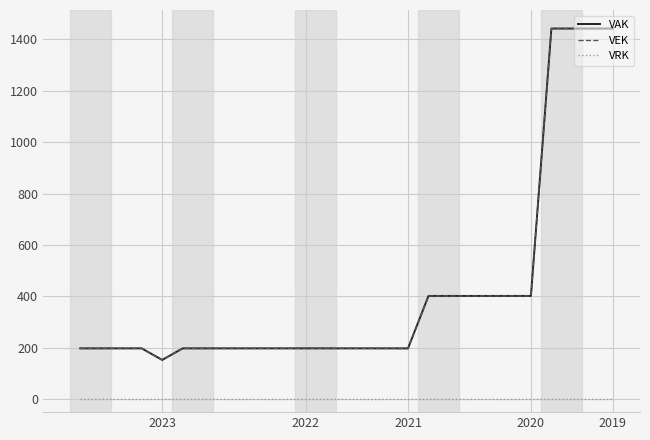

What is the maximum value shown in the chart?

1442